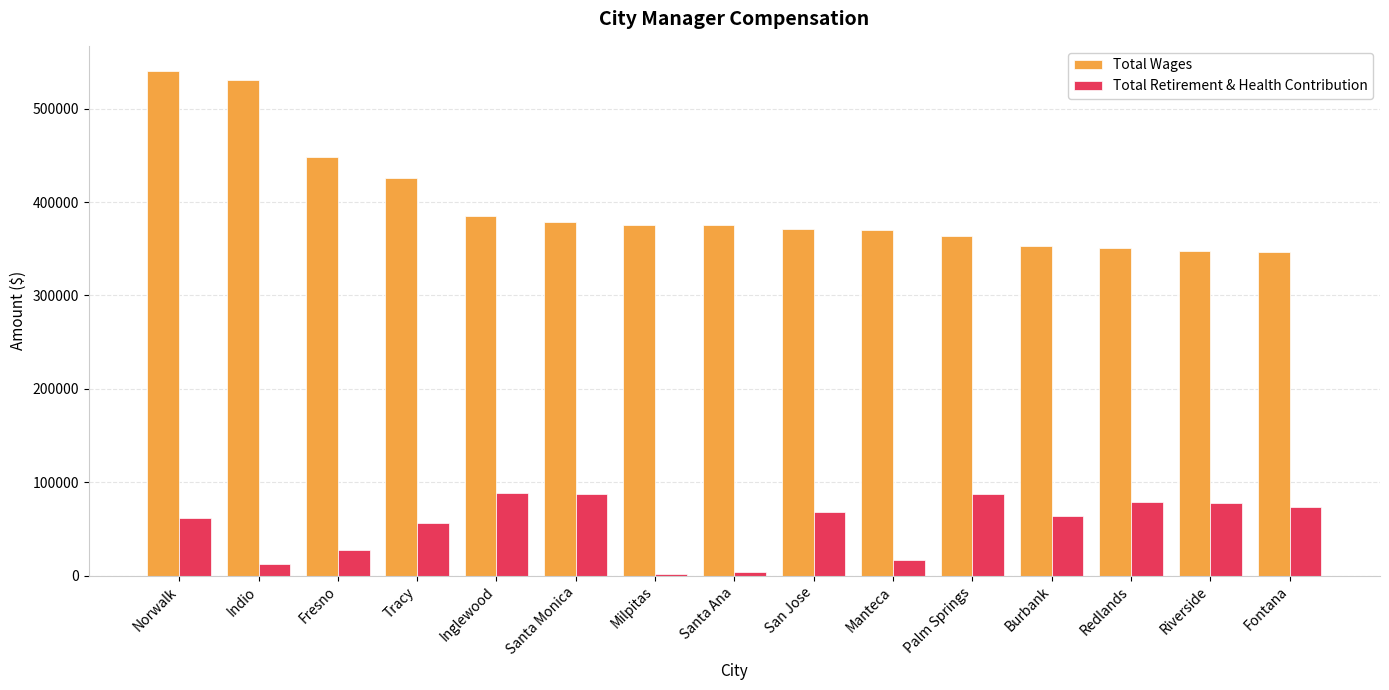

Rank the series at Santa Ana from highest to lowest value.

Total Wages, Total Retirement & Health Contribution